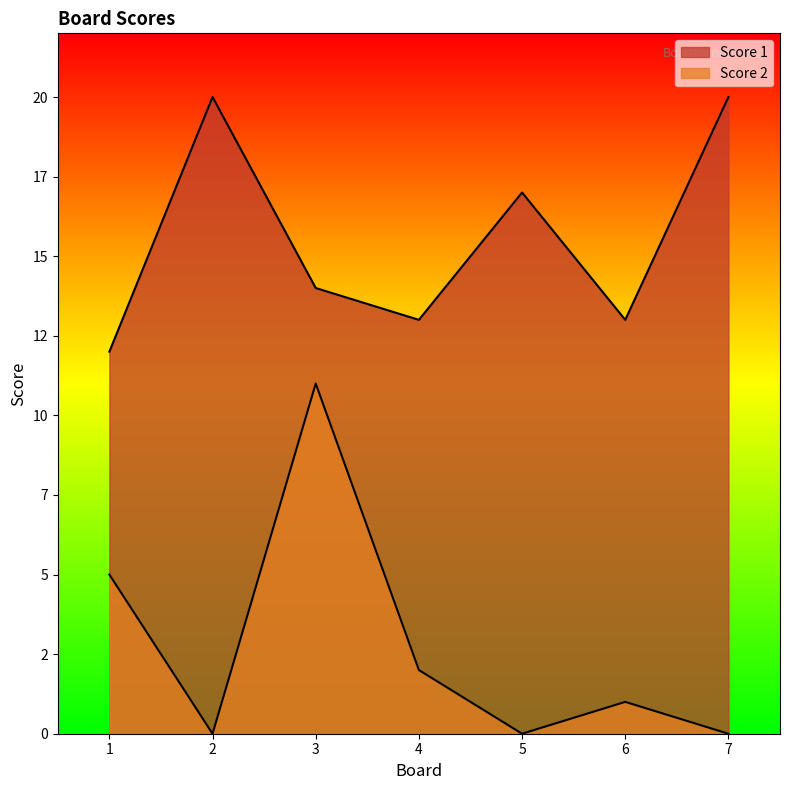

What is the value of the Score 2 point at the 6th from the left?

1